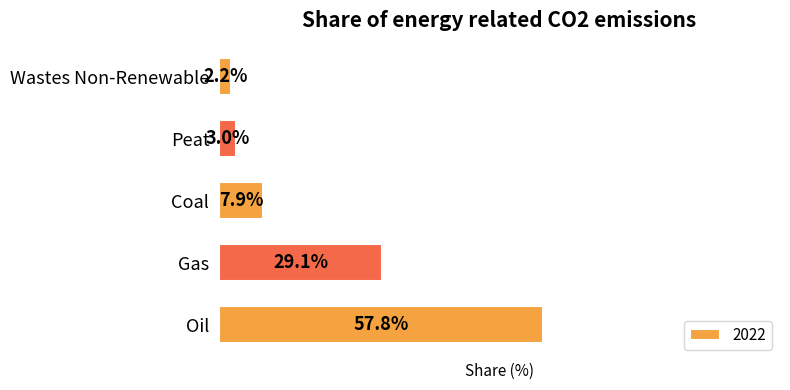

Rank the categories by value from lowest to highest.

Wastes Non-Renewable, Peat, Coal, Gas, Oil